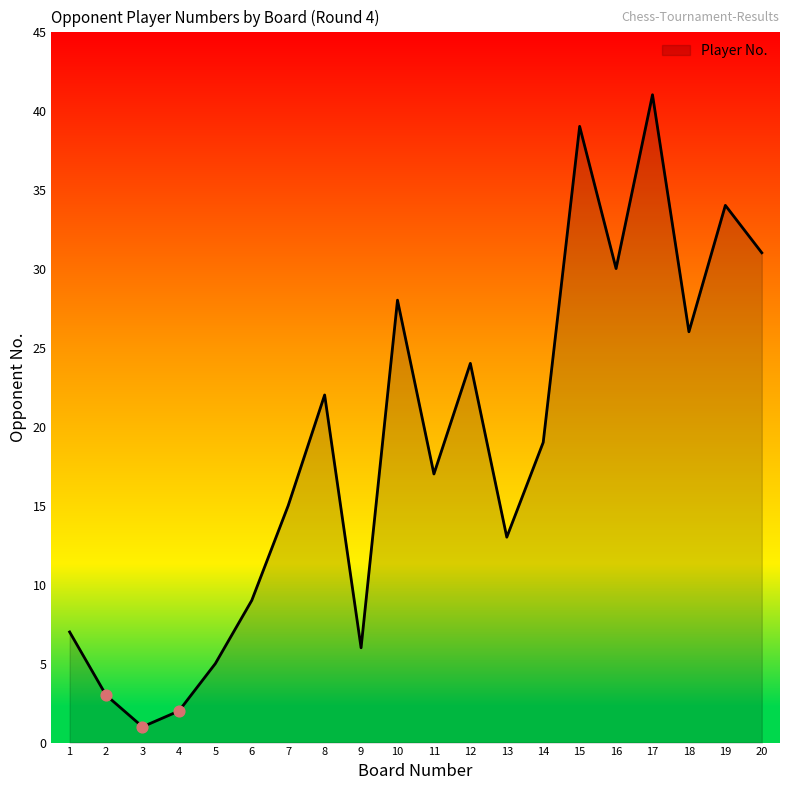

What is the change in value from 1 to 5?

-2